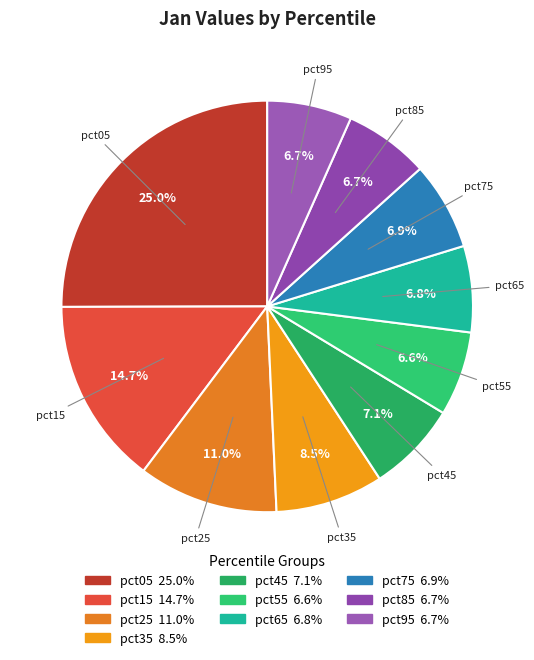

Does pct85 represent more than half of the total?

No